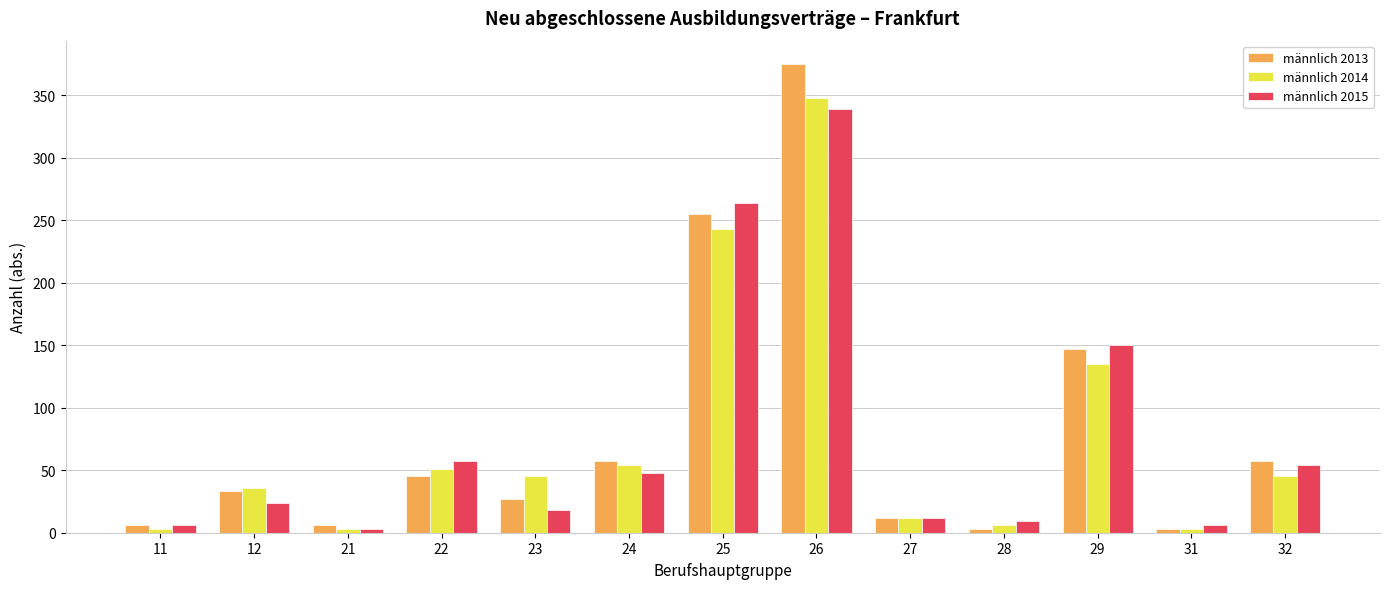

How many data points does each series have?

13